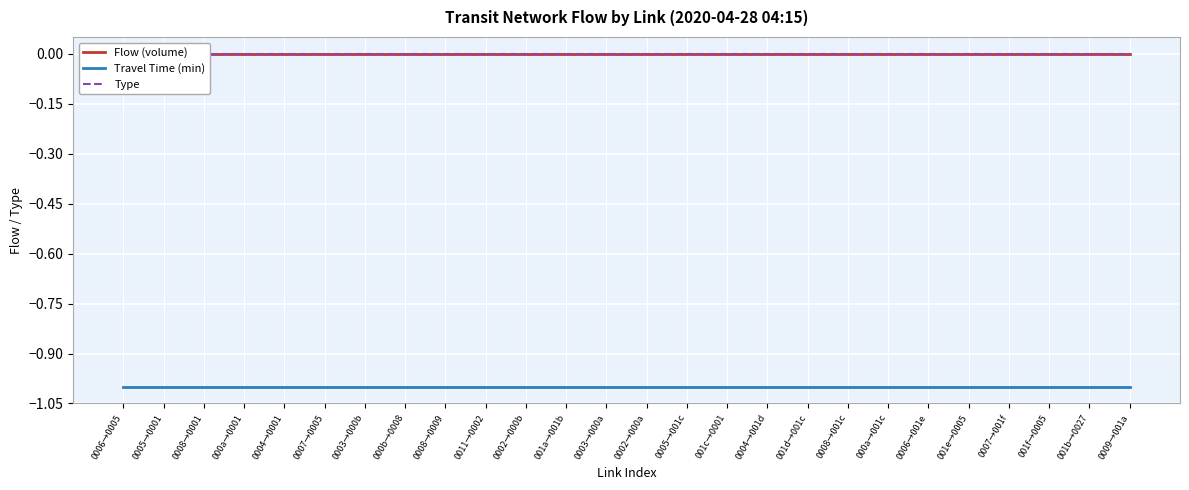

At 0003→000b, list the series in order from largest to smallest.

Flow (volume), Type, Travel Time (min)